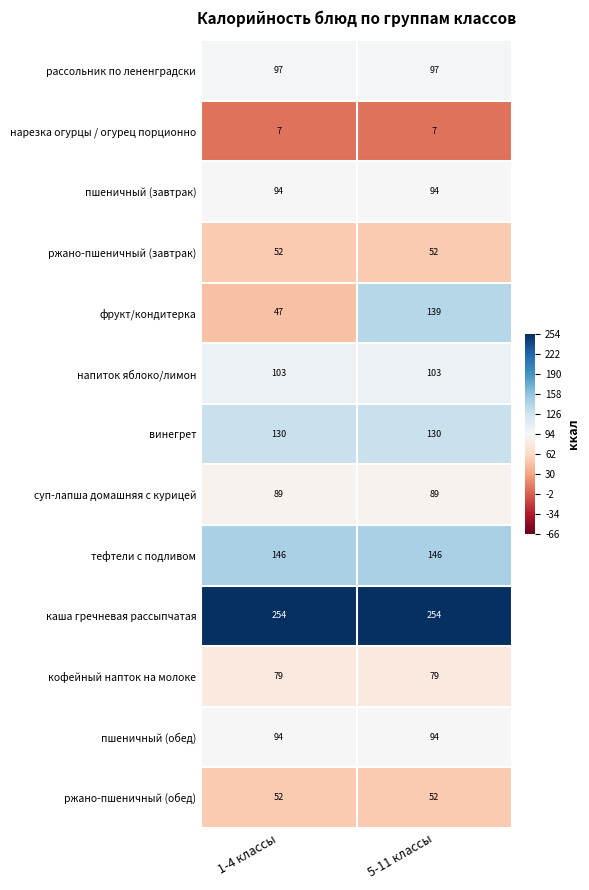

Which series has the largest range (max minus min)?

фрукт/кондитерка